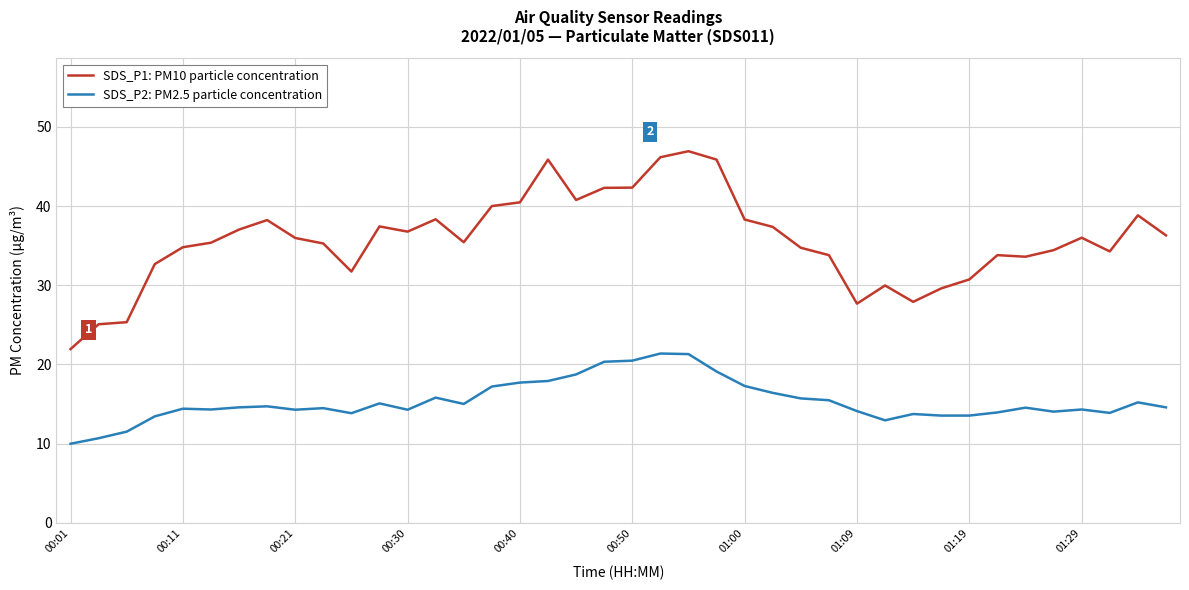

Rank the series by their average value, from highest to lowest.

SDS_P1: PM10 particle concentration, SDS_P2: PM2.5 particle concentration